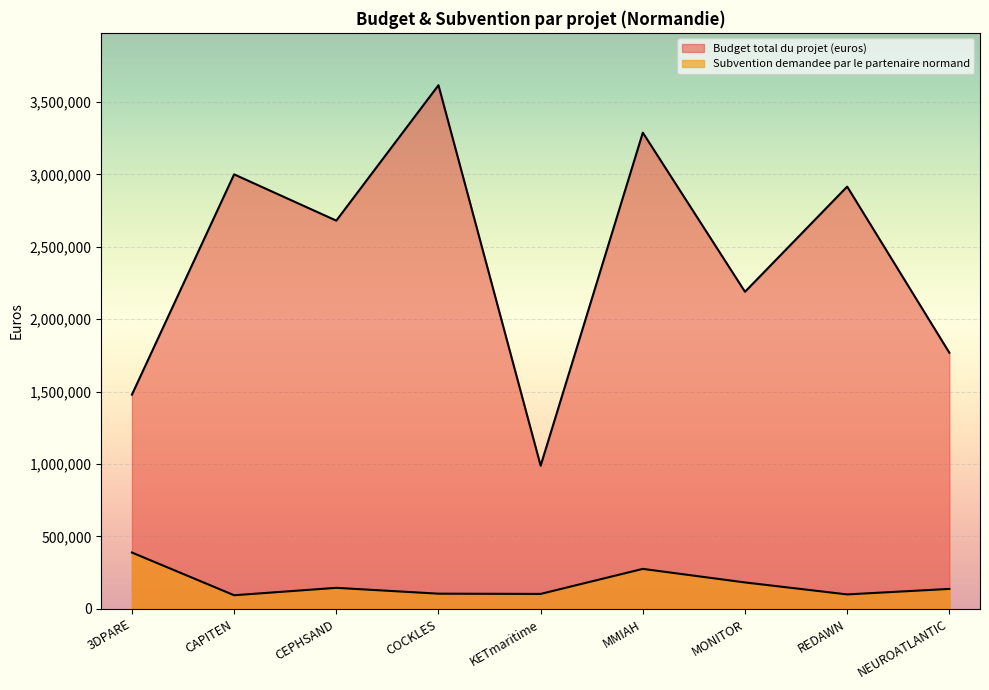

True or false: Budget total du projet (euros) has a value of 2430324 at NEUROATLANTIC.

False